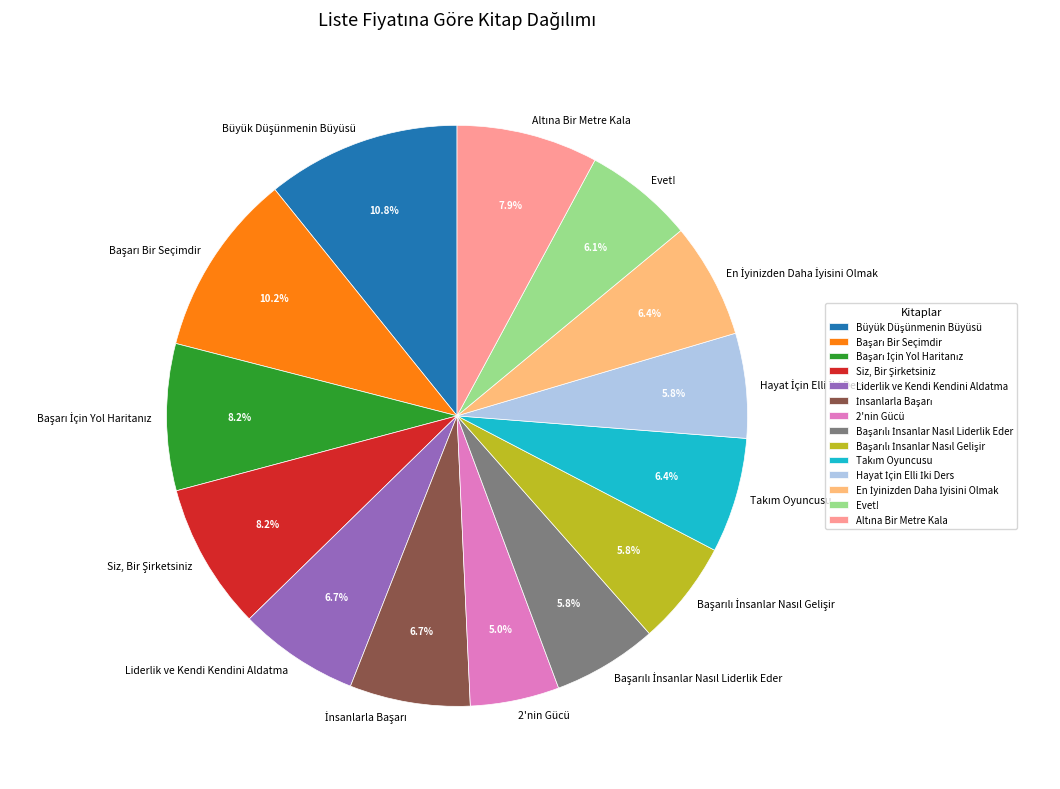

Is there a majority slice in this chart?

No